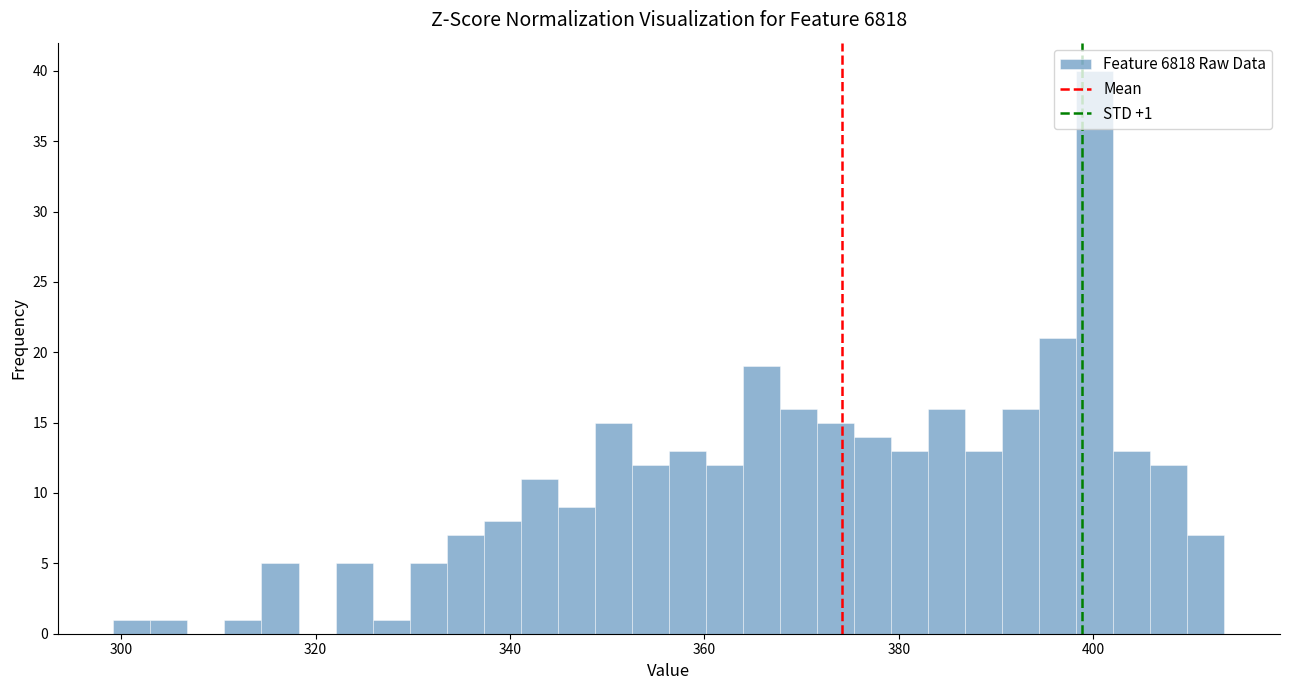

Read against the x-axis, roughly where is the centre of the tallest bar?

400